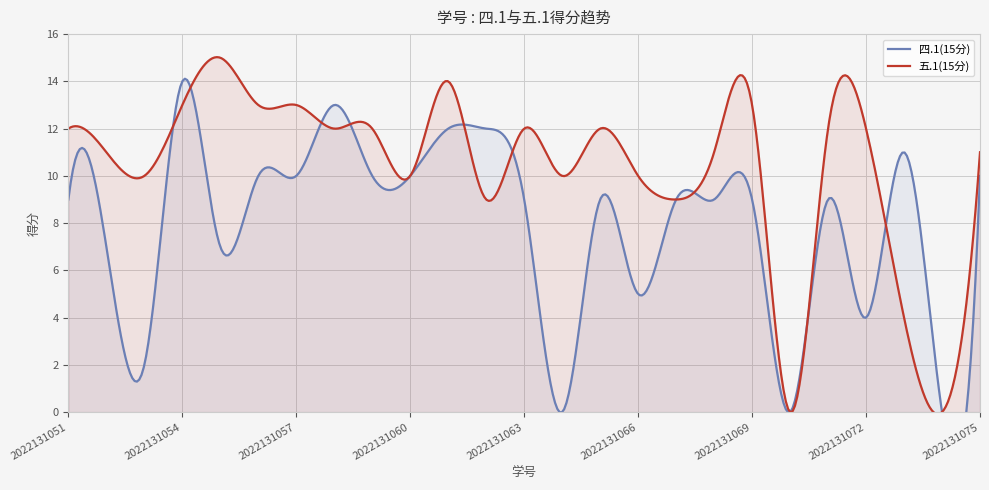

Where is the first local maximum for 五.1(15分)?

2022131055